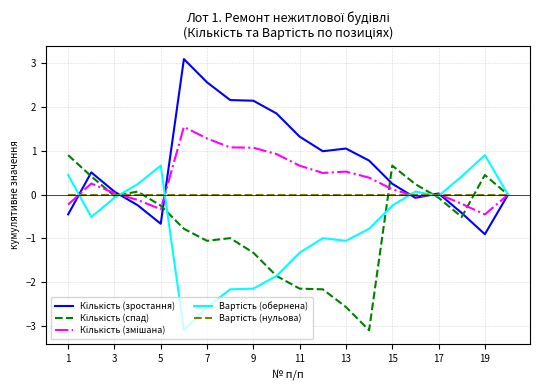

What is the maximum value shown in the chart?

3.1